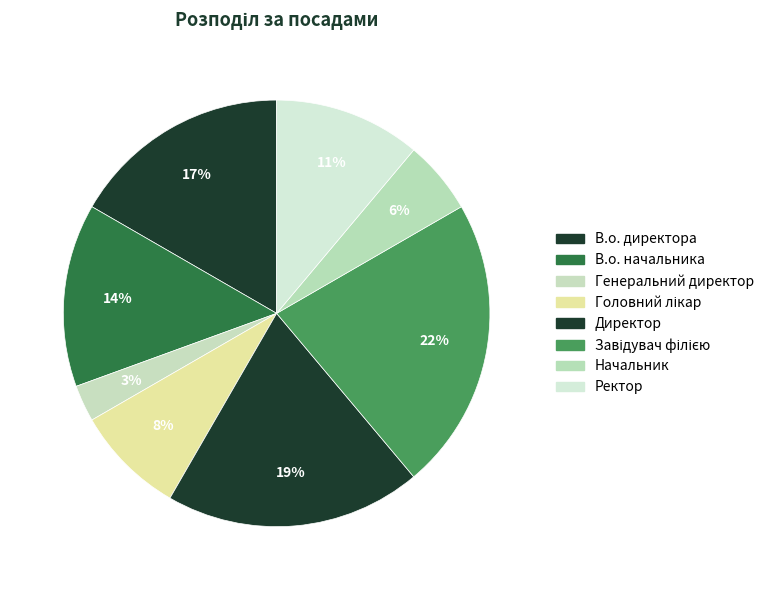

The Головний лікар slice represents 23% of the pie. True or false?

False